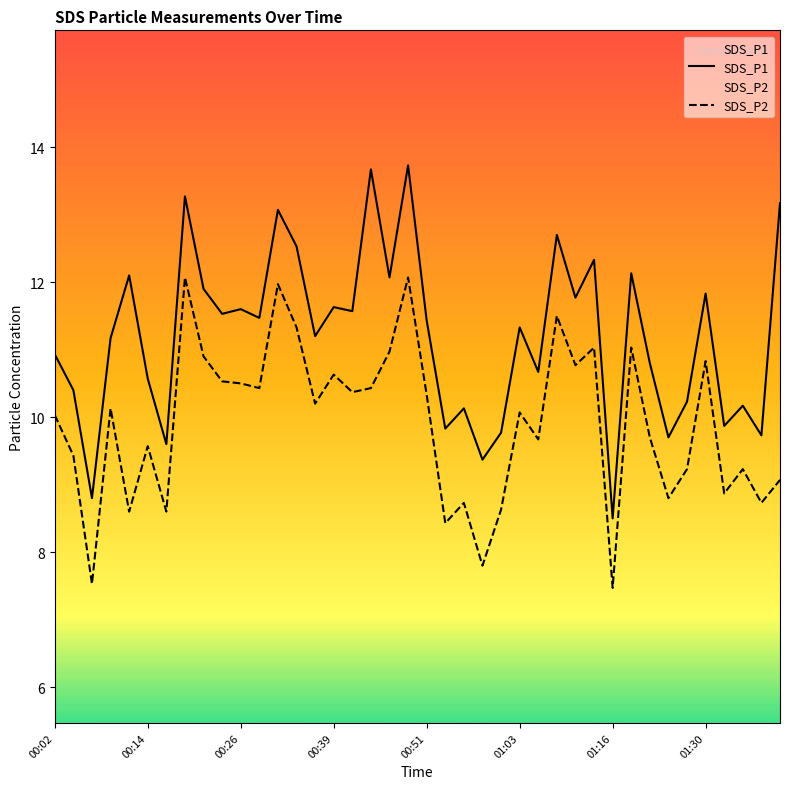

How many interior local peaks does the SDS_P2 series have?

13